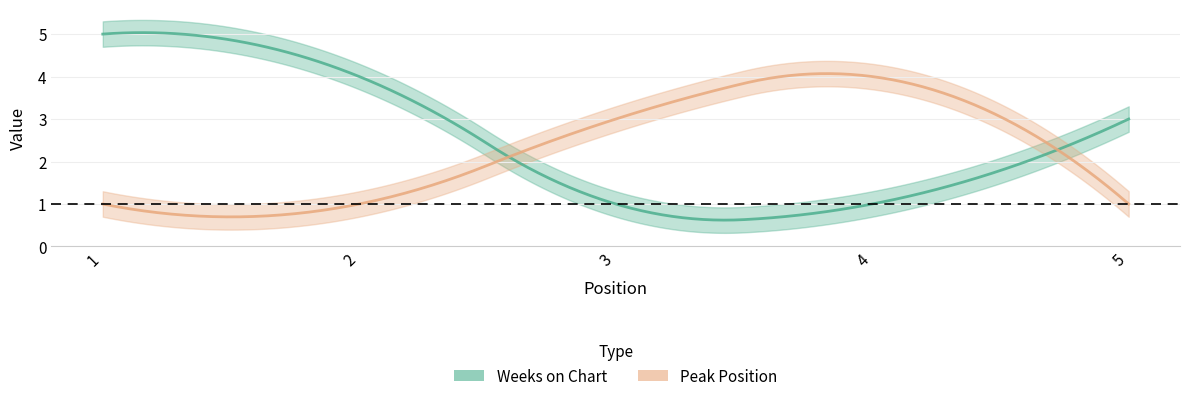

Which series changed the most between 4 and 5?

Peak Position